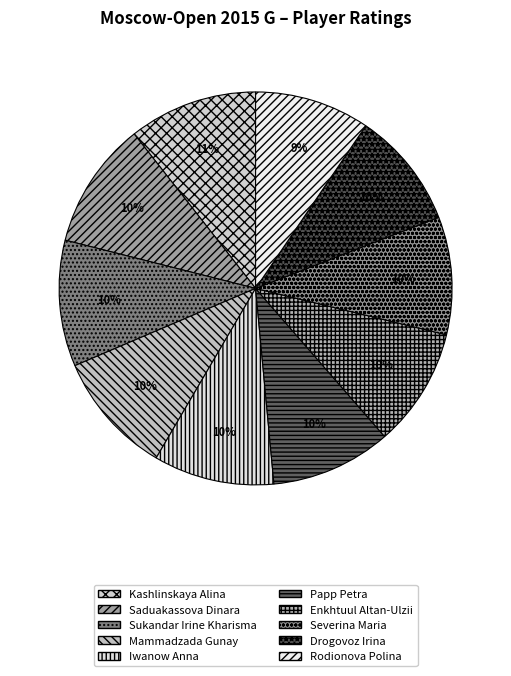

What is the ratio of the value at Sukandar Irine Kharisma to the value at Rodionova Polina?

1.1